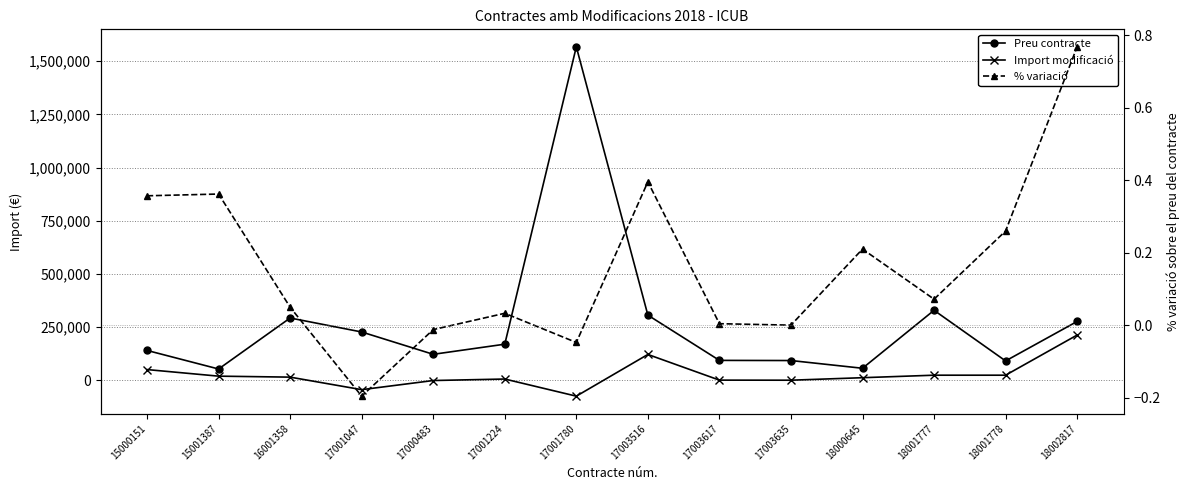

True or false: Preu contracte has more than 0 interior local peaks.

True